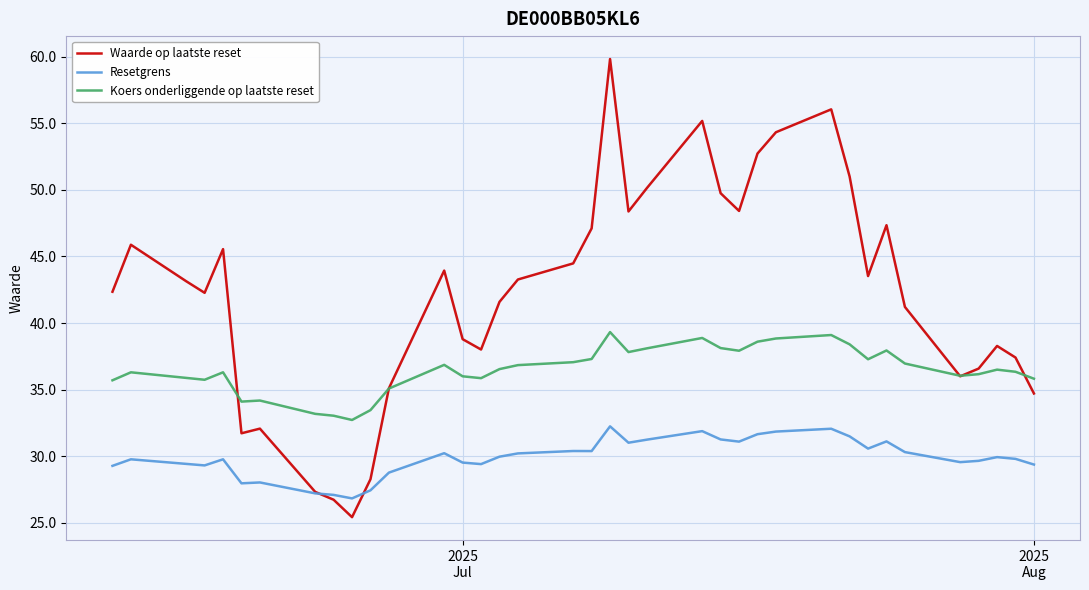

List the series in order of their overall mean, highest first.

Waarde op laatste reset, Koers onderliggende op laatste reset, Resetgrens